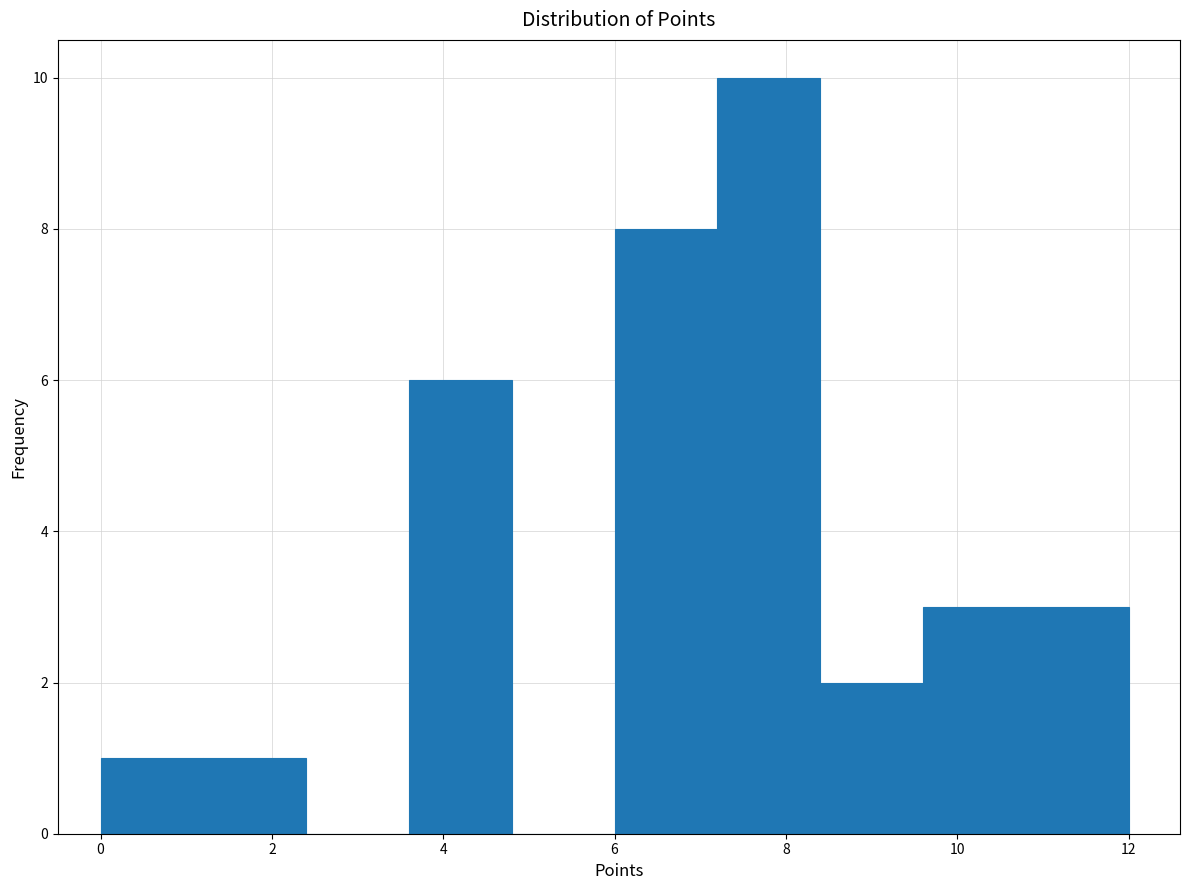

Reading left to right, transcribe this chart: for each bar, give the range it covers on the x-axis and its height. The values are not printed on the chart, so give them approximately, as read against the axis.

0.0 to 1.2: 1
1.2 to 2.4: 1
2.4 to 3.6: 0
3.6 to 4.8: 6
4.8 to 6.0: 0
6.0 to 7.2: 8
7.2 to 8.4: 10
8.4 to 9.6: 2
9.6 to 10.8: 3
10.8 to 12.0: 3